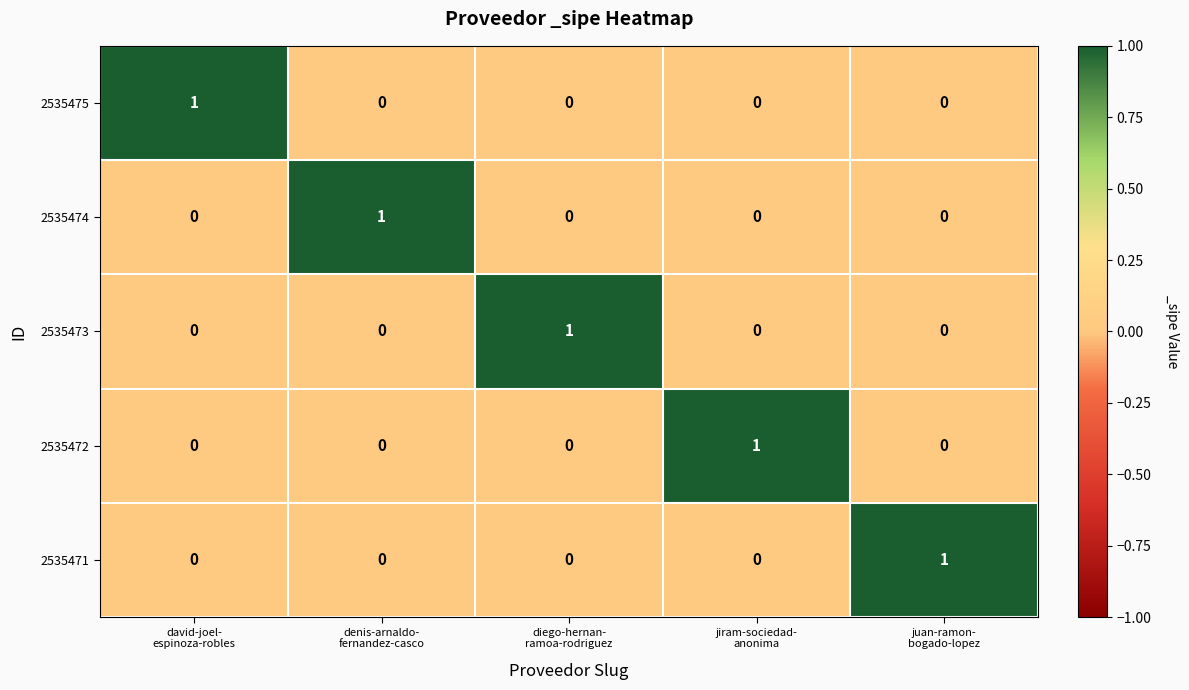

At how many categories does at least one series exceed 0?

5